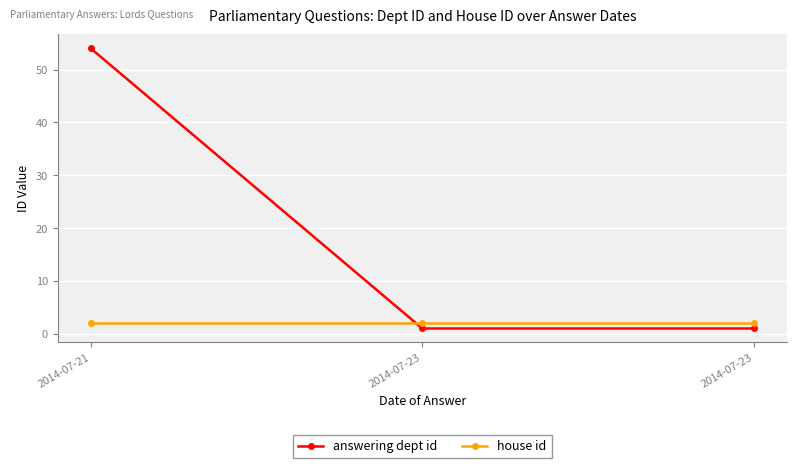

What is the average value of the house id series?

2